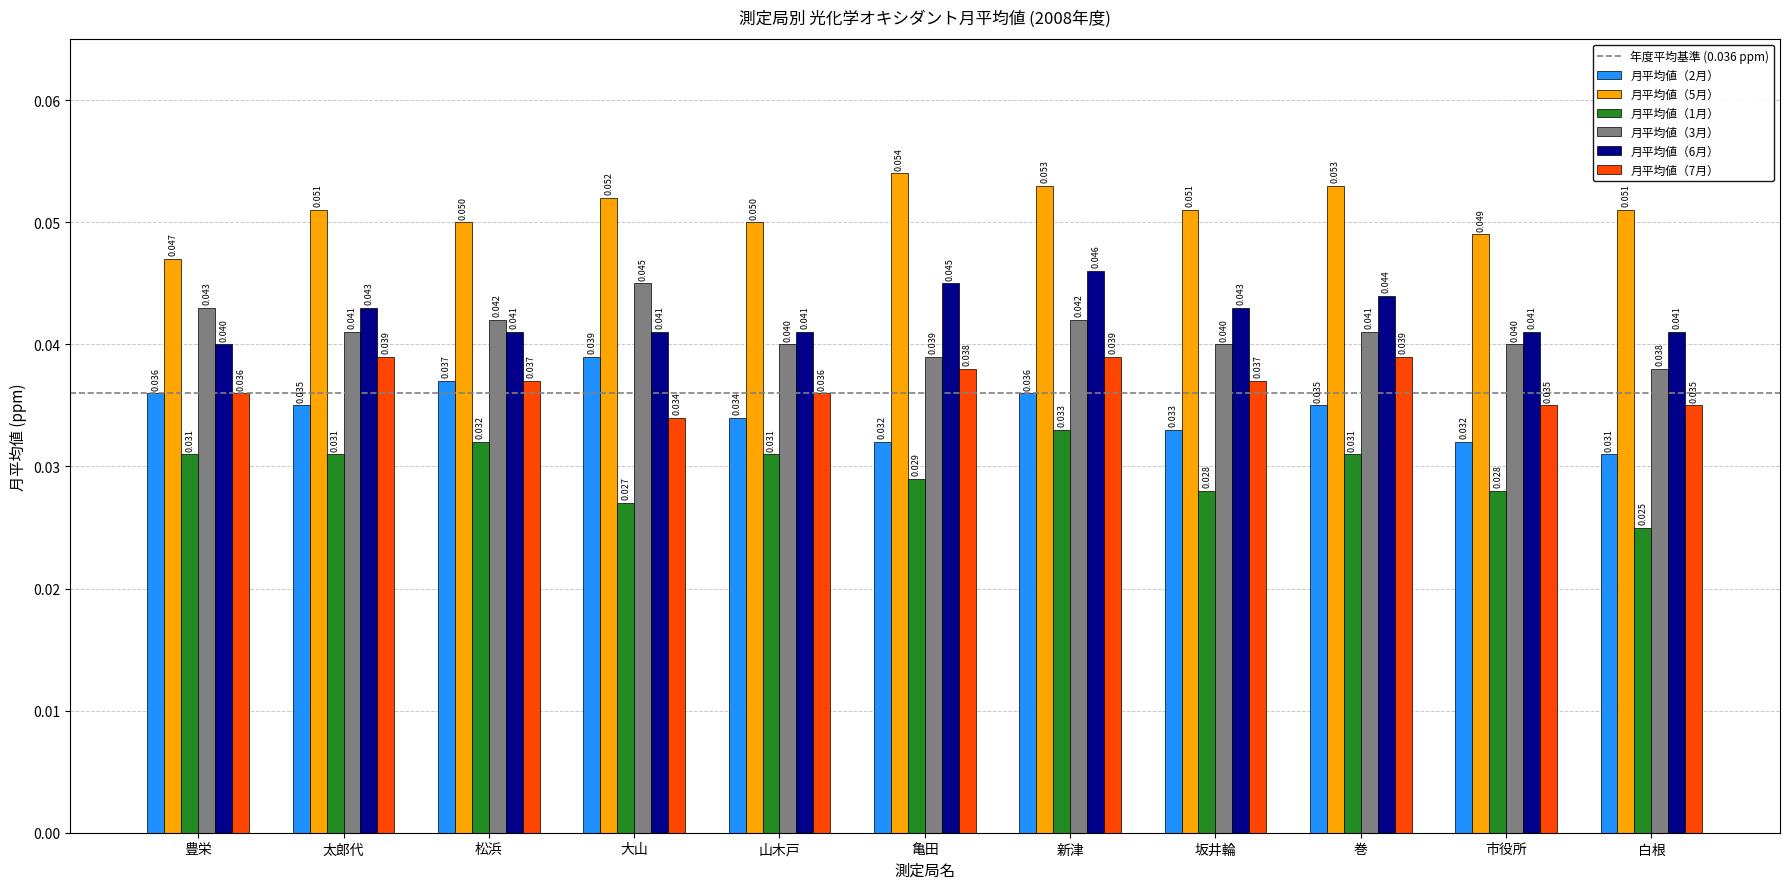

Which label corresponds to the smallest value in the chart?

白根